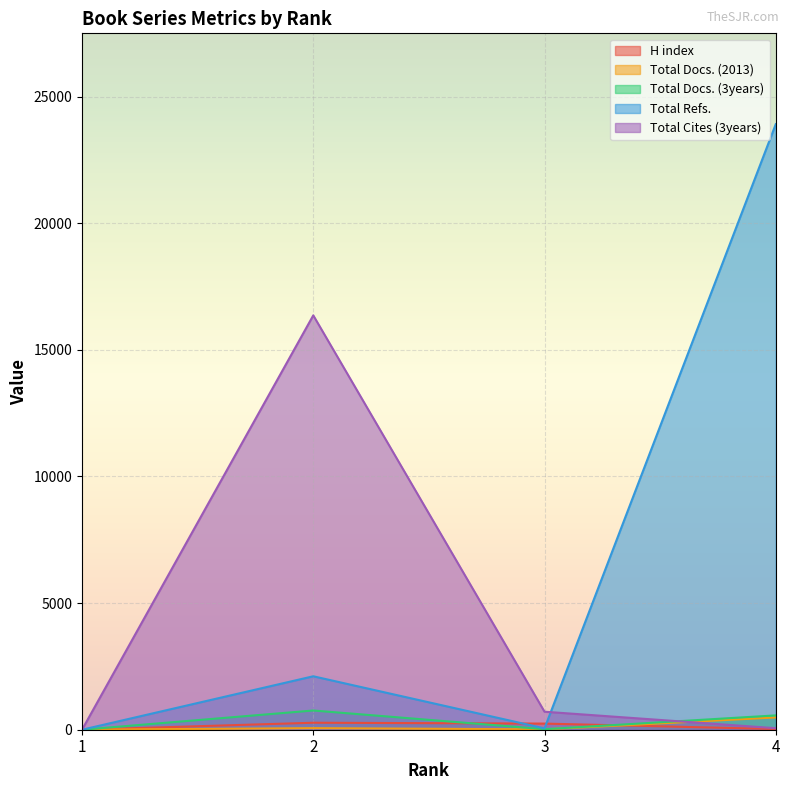

Does the chart display data point markers on the line(s)?

No